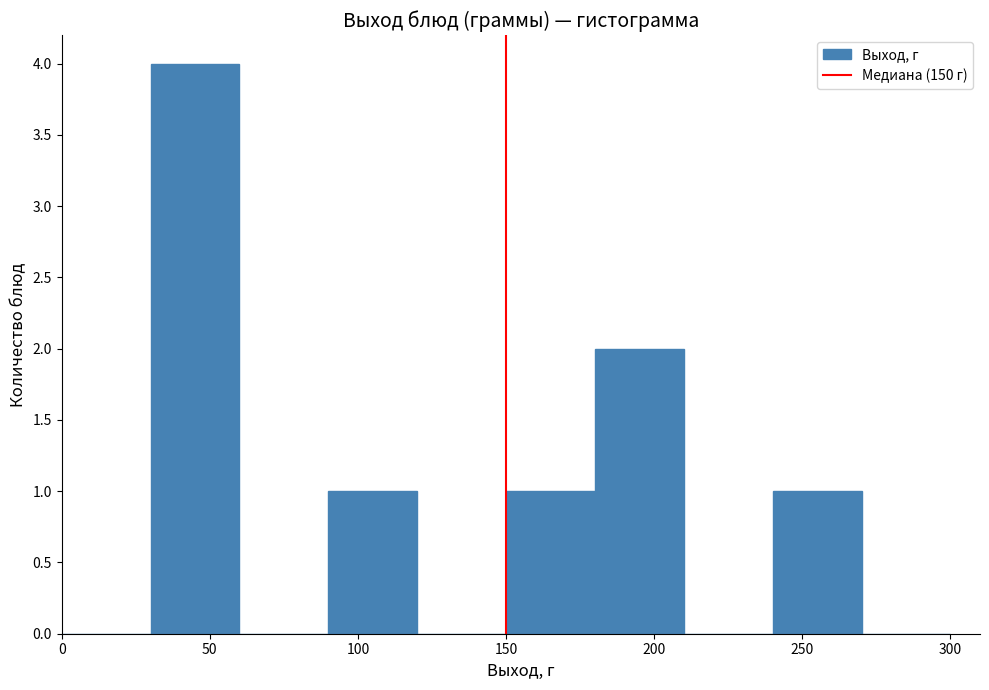

How tall is the bar that spans 30 to 60 on the x-axis? The values are not printed on the chart, so give them approximately, as read against the axis.

4